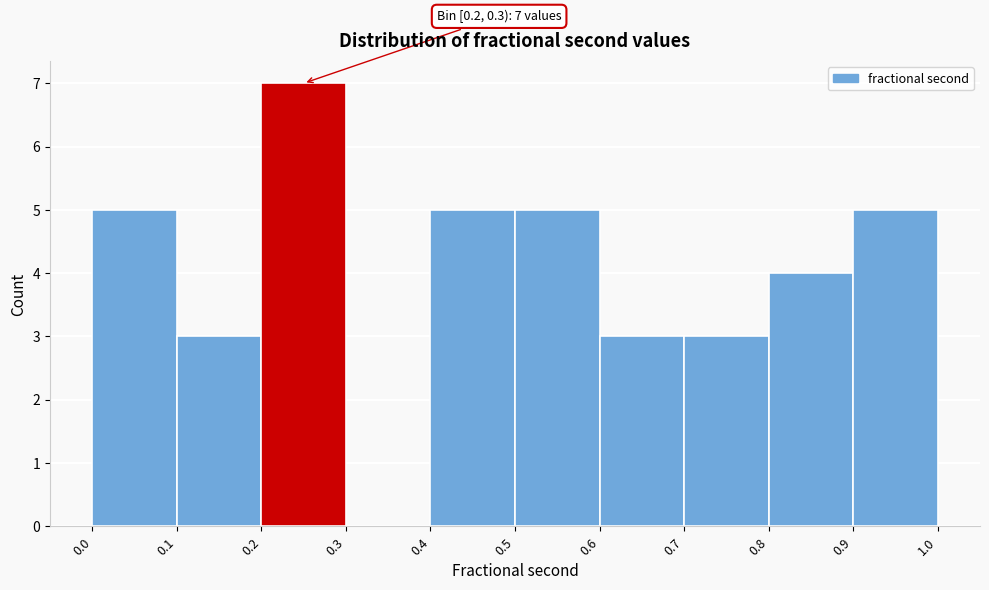

Reading left to right, transcribe all the data shown in this chart.

0.0=5	0.1=3	0.2=7	0.3=0	0.4=5	0.5=5	0.6=3	0.7=3	0.8=4	0.9=5